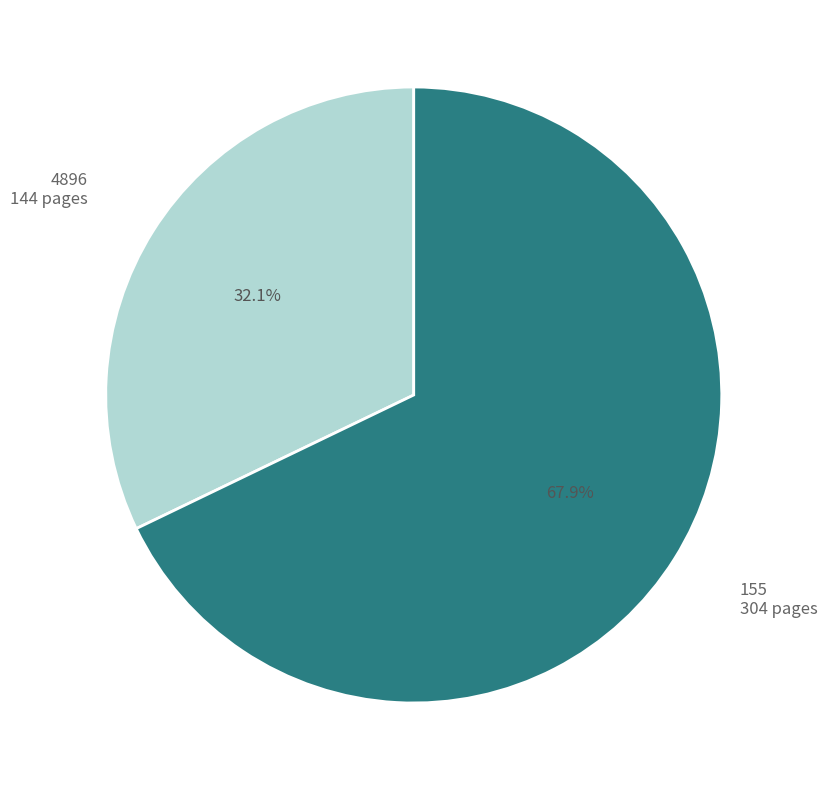

Between 4896 and 155, which is larger?

155